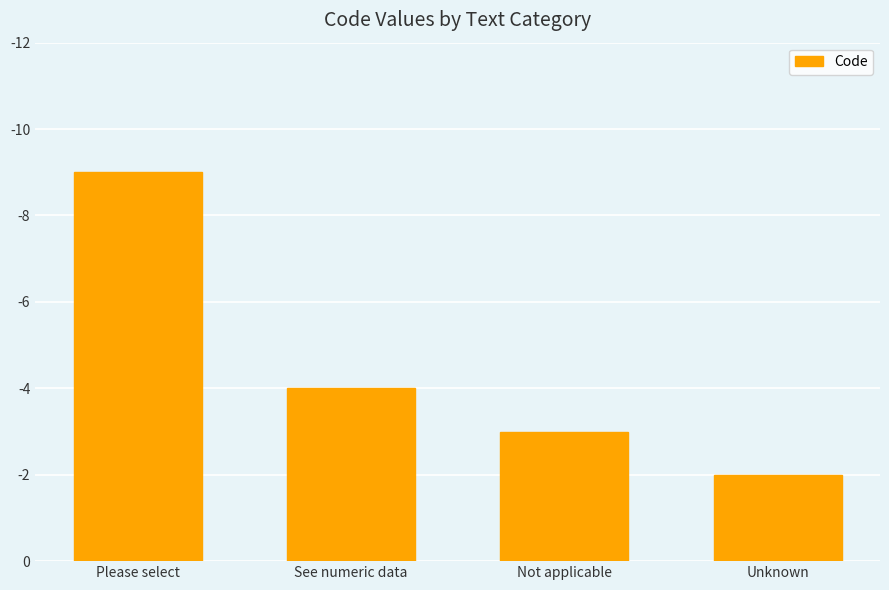

List the labels in order of value, largest first.

Please select, See numeric data, Not applicable, Unknown